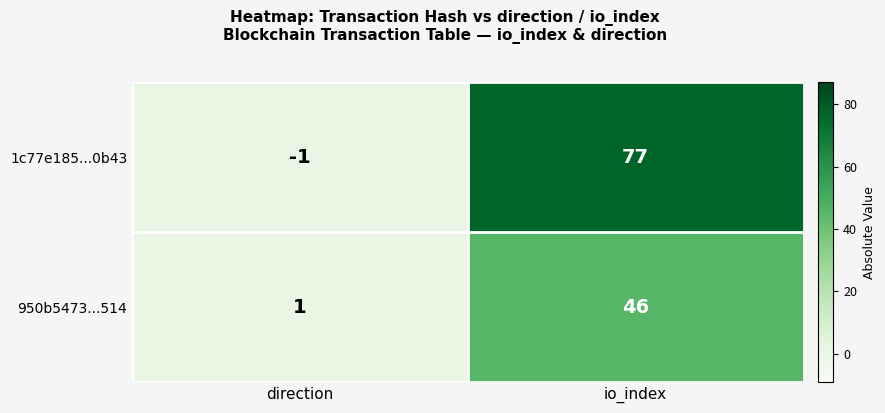

Which series changed the most between direction and io_index?

1c77e185...0b43